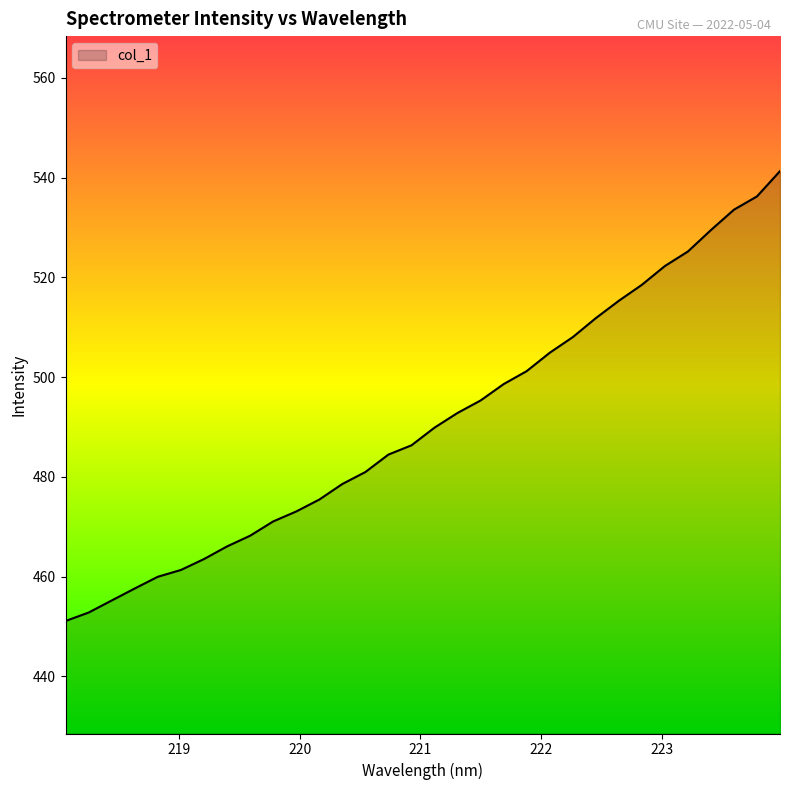

What is the maximum value shown in the chart?

541.3